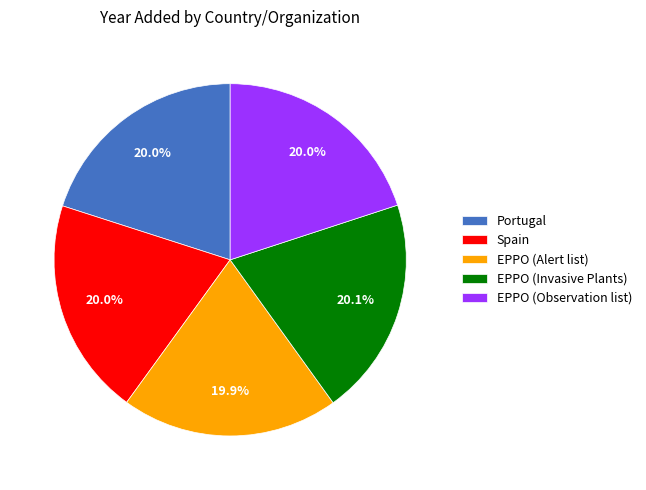

To the nearest percent, what portion does Portugal represent?

20%